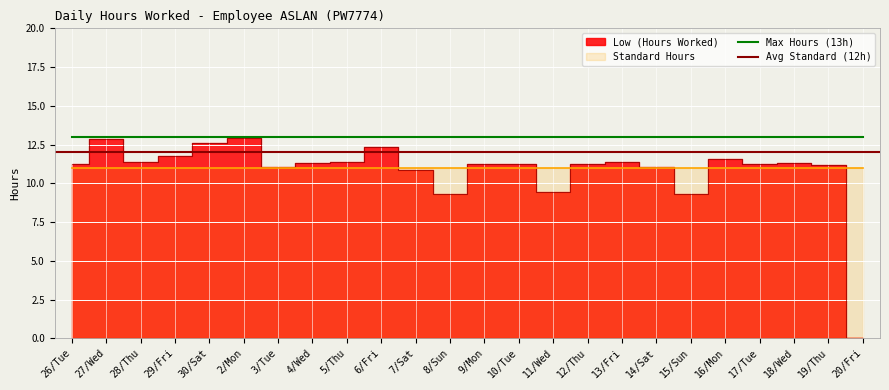

What is the sum of all Standard Hours values?

264.0